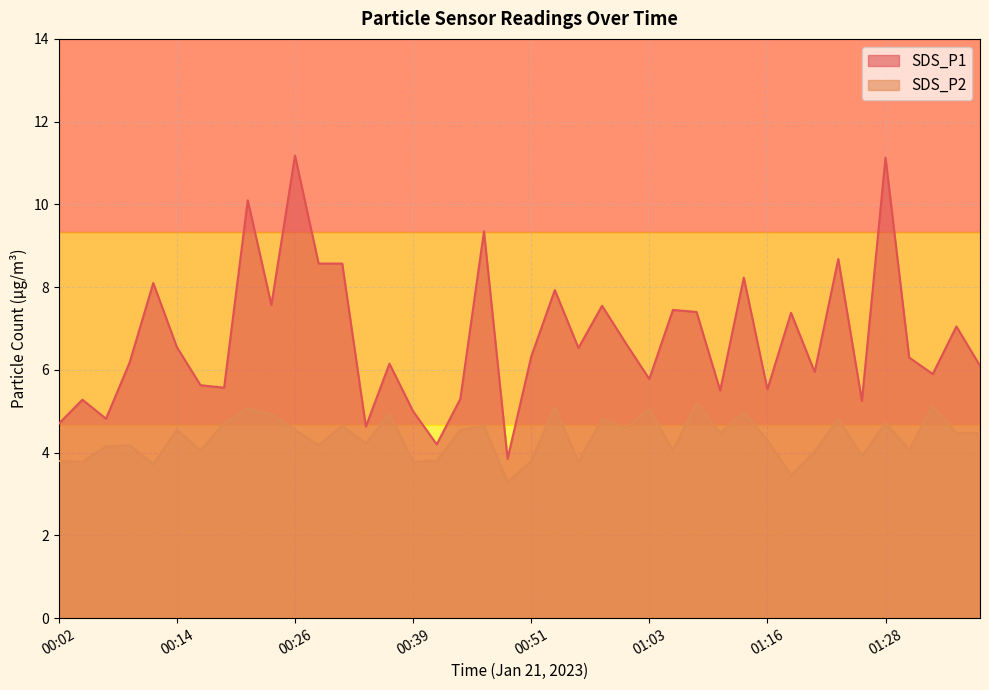

What is the difference between the highest and lowest values at 00:48?

0.6